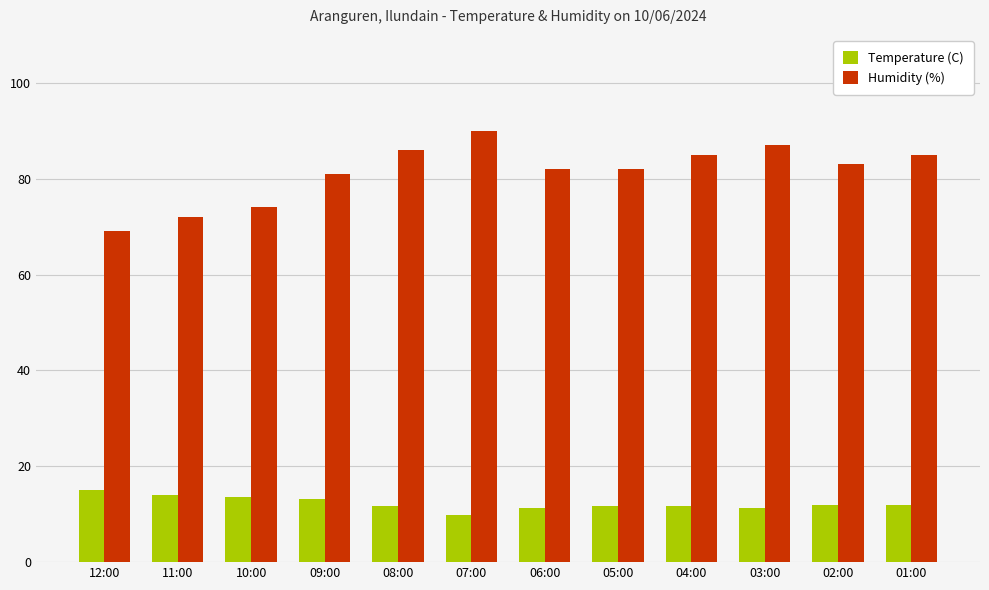

What is the minimum value shown in the chart?

9.9